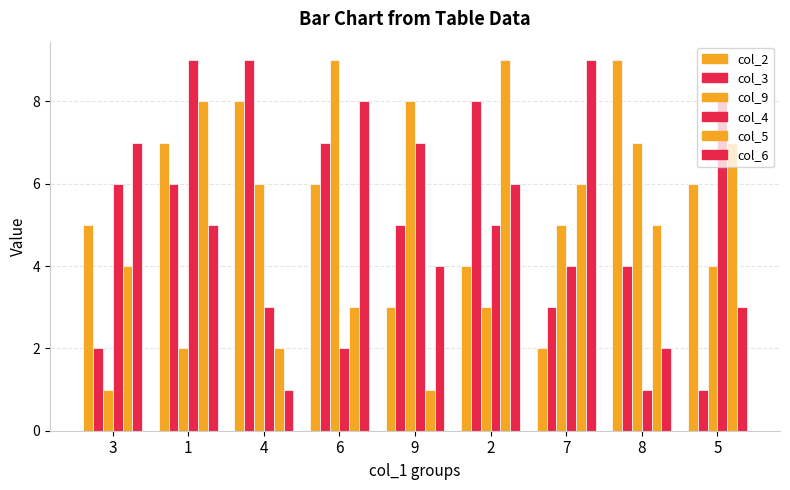

How many groups of bars are there?

9